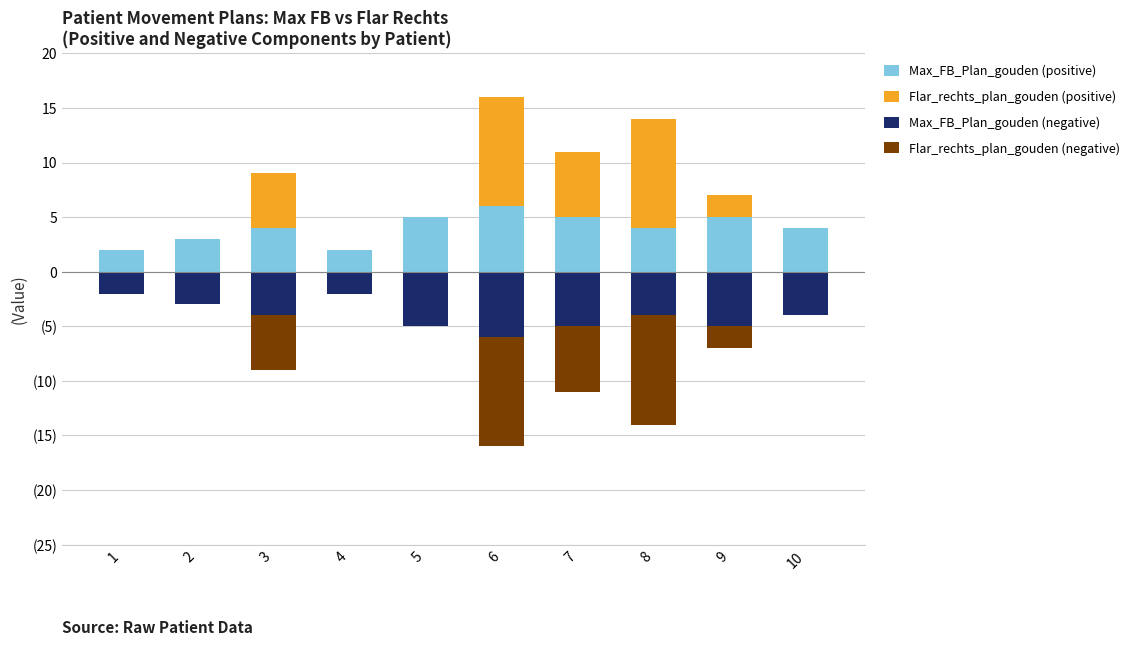

Count the number of data series in this chart.

4